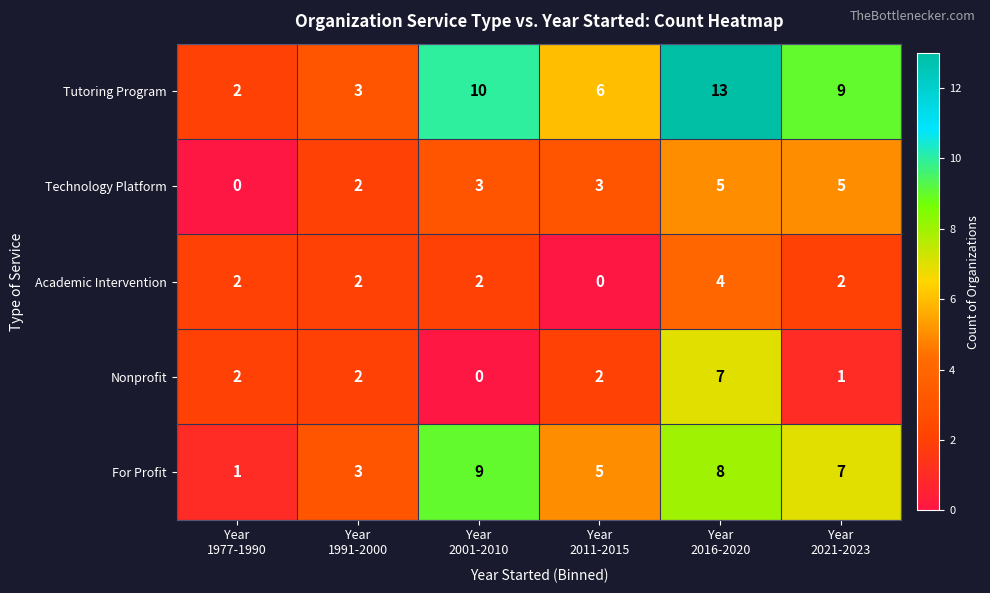

Reading left to right, transcribe all the data shown in this chart.

Tutoring Program: 2	3	10	6	13	9
Technology Platform: 0	2	3	3	5	5
Academic Intervention: 2	2	2	0	4	2
Nonprofit: 2	2	0	2	7	1
For Profit: 1	3	9	5	8	7